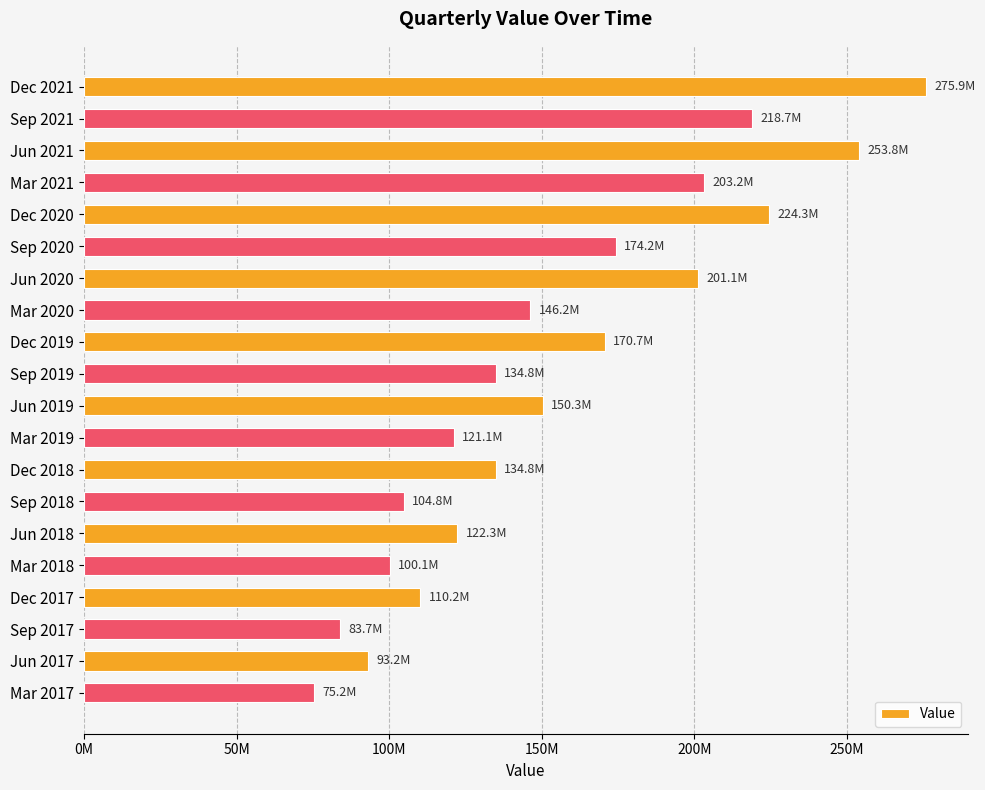

At which category does the chart reach its peak across all series?

Dec 2021